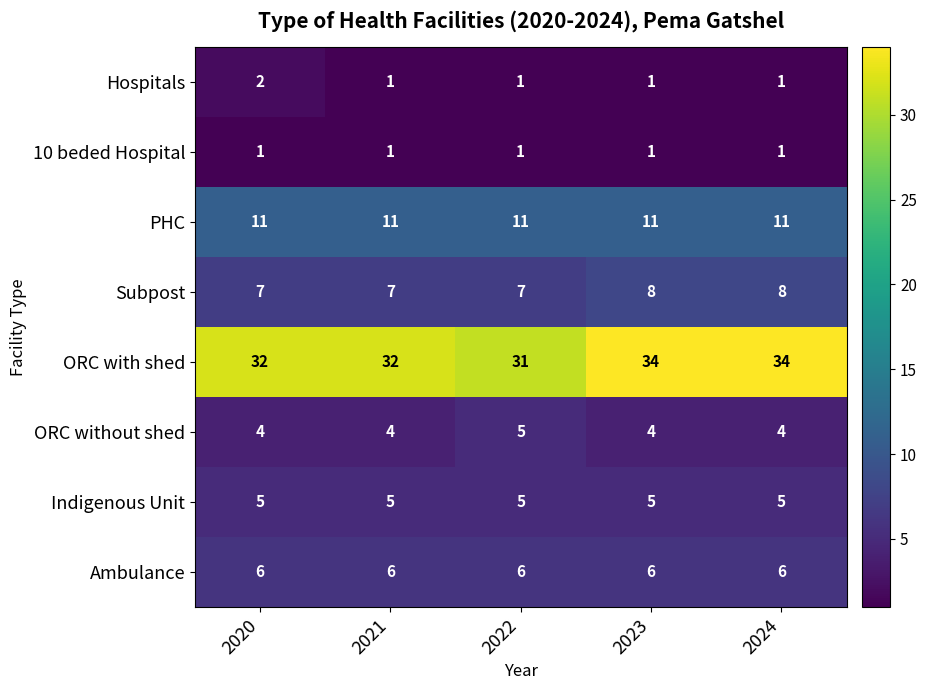

Count the number of categories in the chart.

5